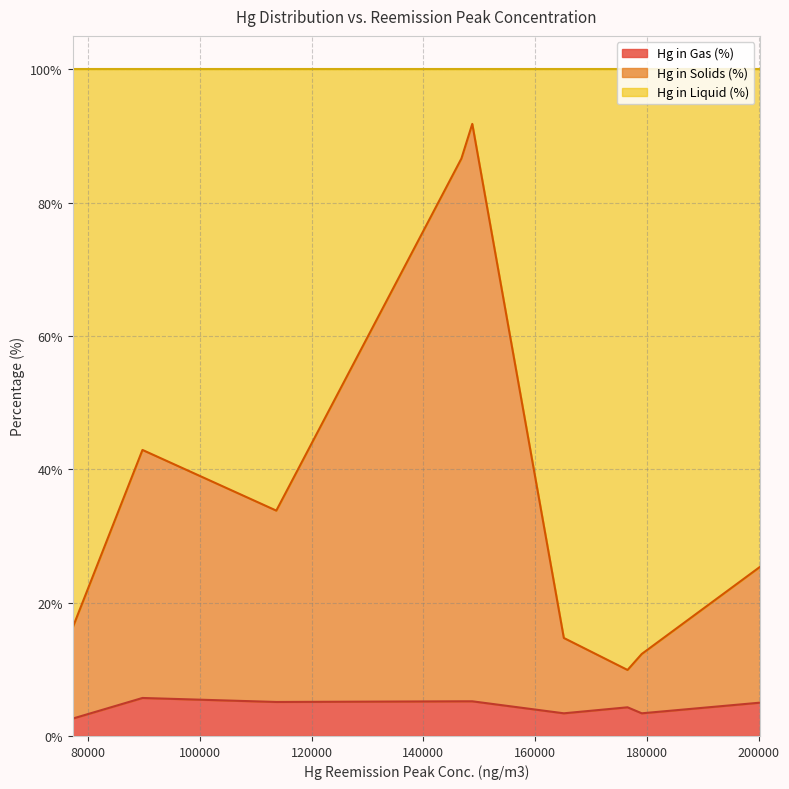

What is the lowest value of the Hg in Gas (%) series?

2.6